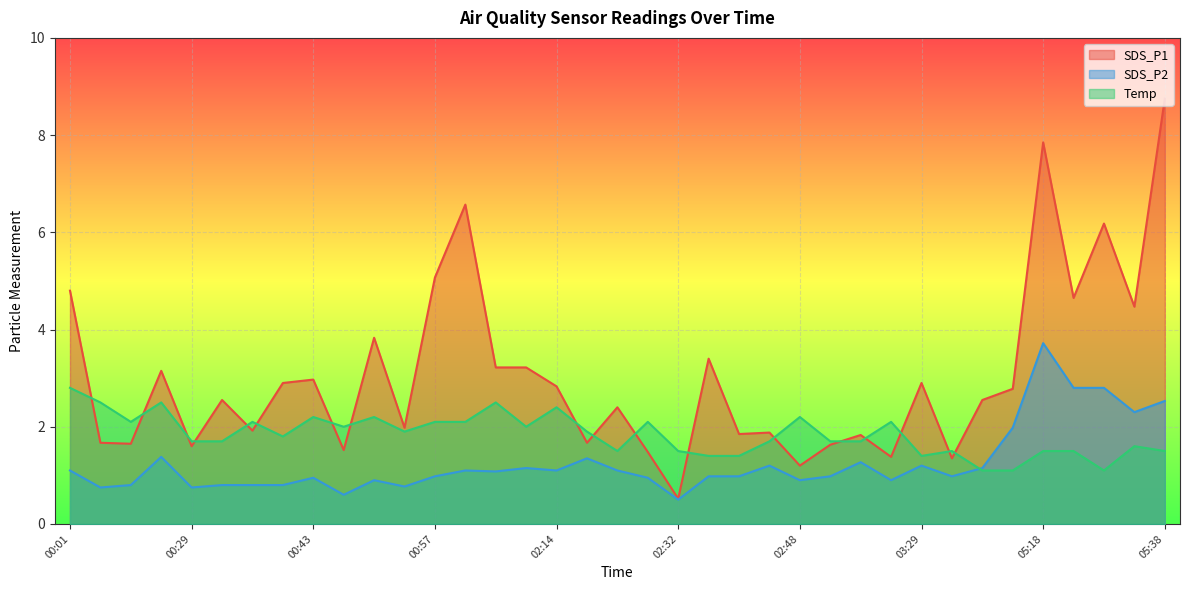

At how many categories does at least one series exceed 5?

5